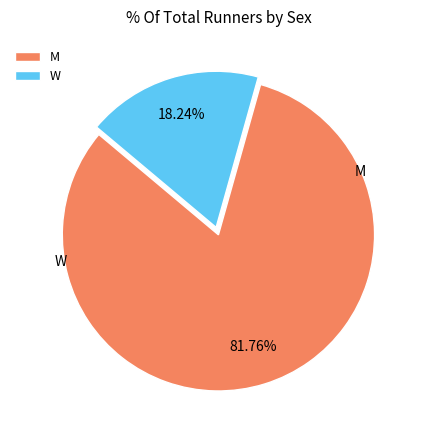

To the nearest percent, what is the average slice percentage?

50%